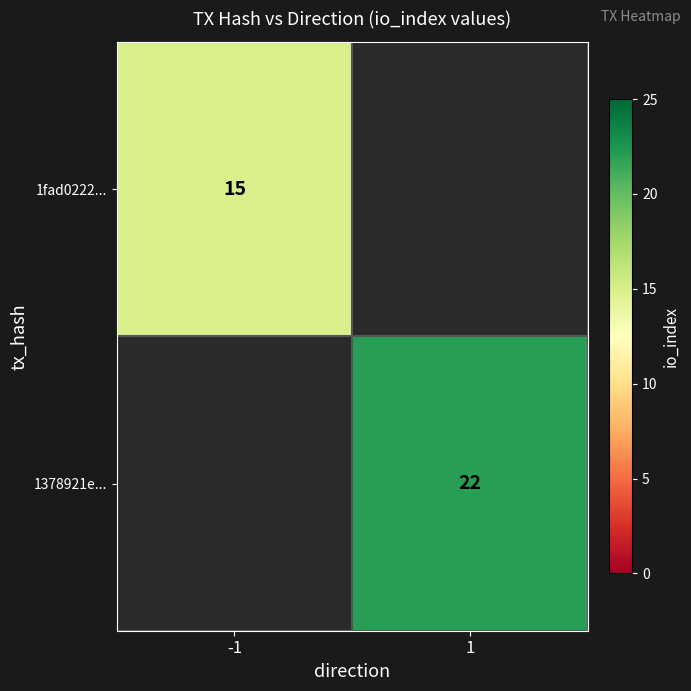

Which label corresponds to the smallest value in the chart?

-1